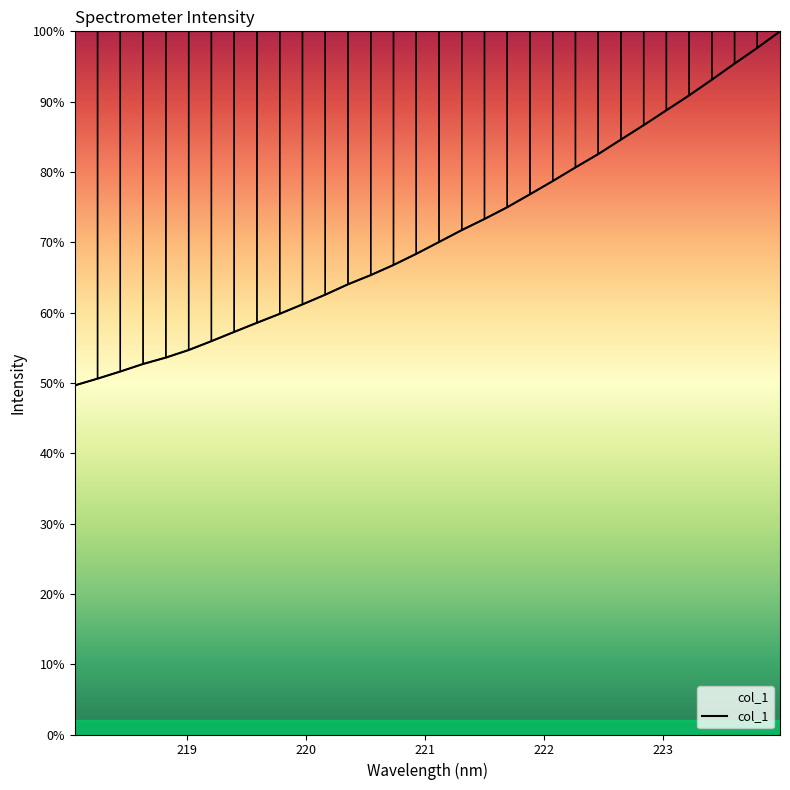

What is the smallest value displayed?

49.7